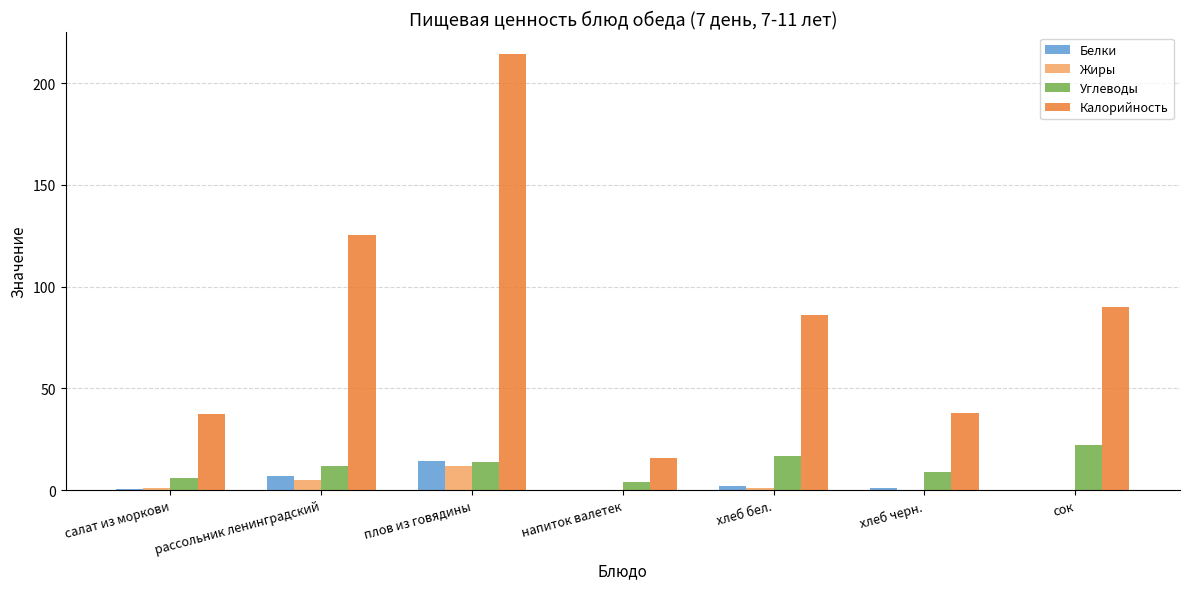

What is the total value across all series at рассольник ленинградский?

149.6